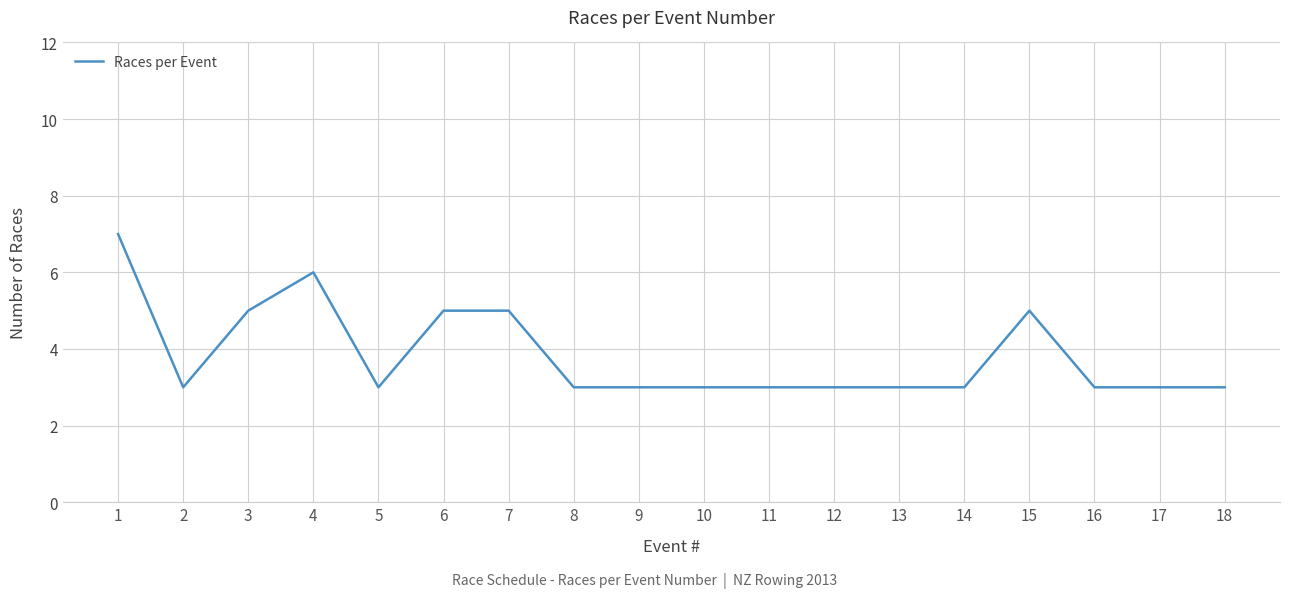

Read the value at 3.

5